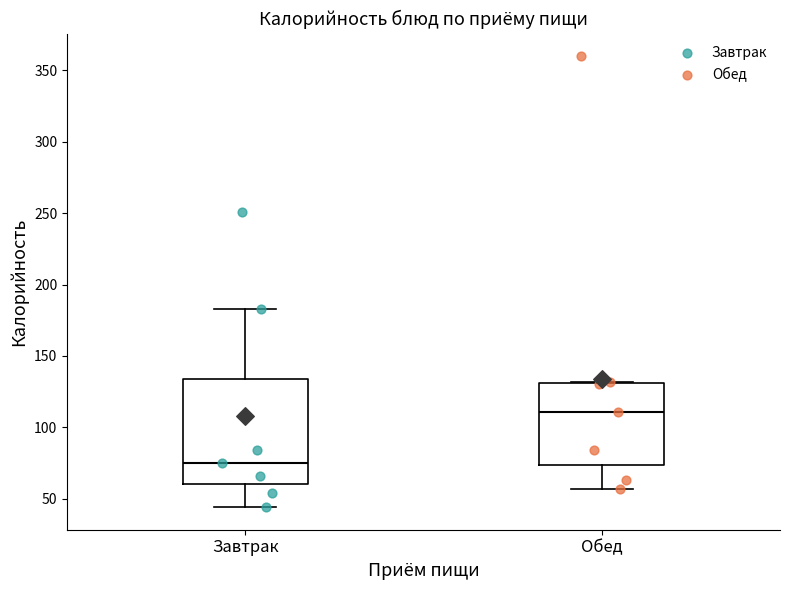

Reading left to right, read every box against the y-axis: the position of its median line, the range the box covers, and the ends of its whiskers. The values are not printed on the chart, so give them approximately, as read against the axis.

Завтрак: median 75, box 60 to 135, whiskers 45 to 185
Обед: median 110, box 75 to 130, whiskers 55 to 130